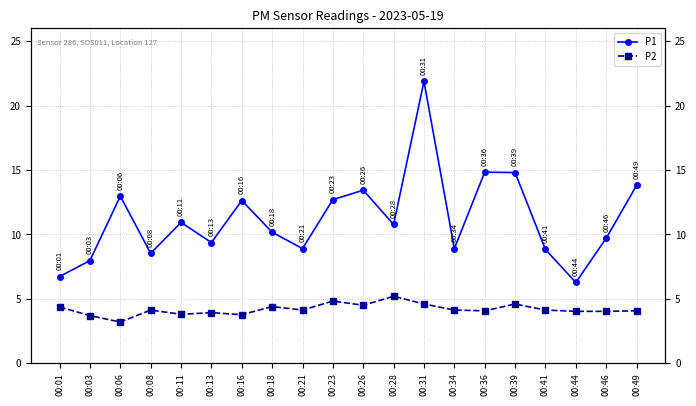

What is the minimum value shown in the chart?

3.2